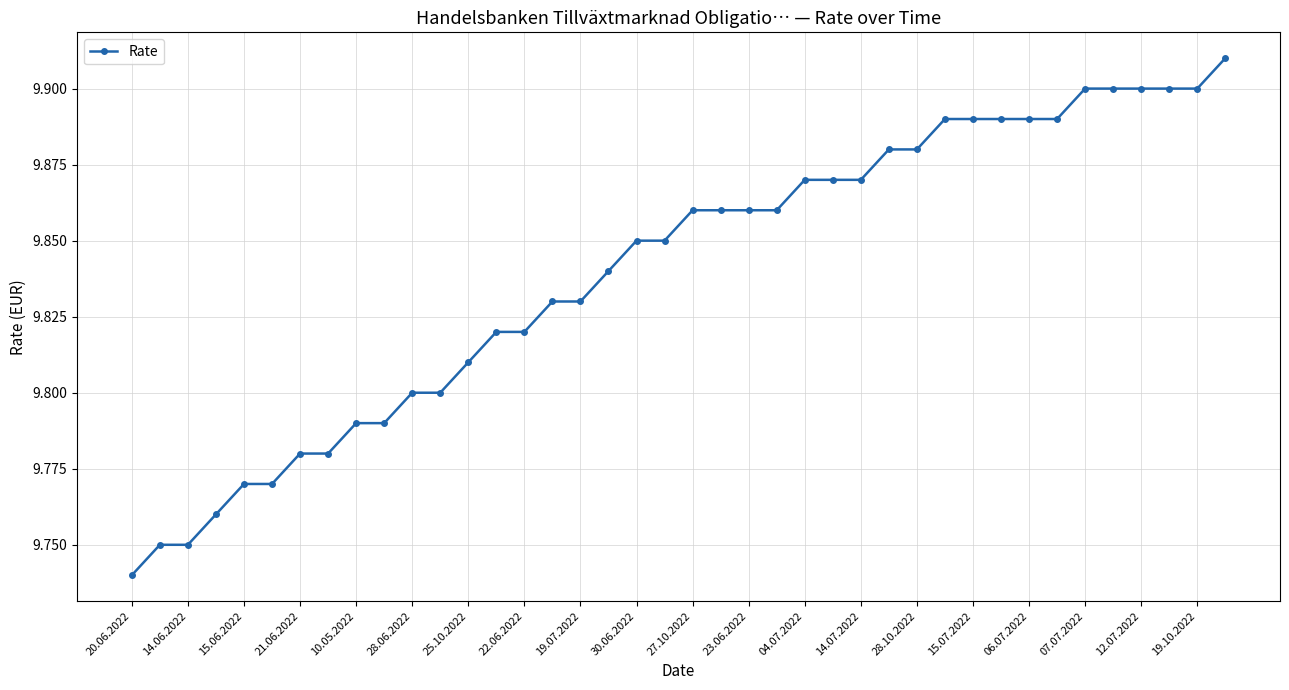

Count the values in the range 9 to 10.

40